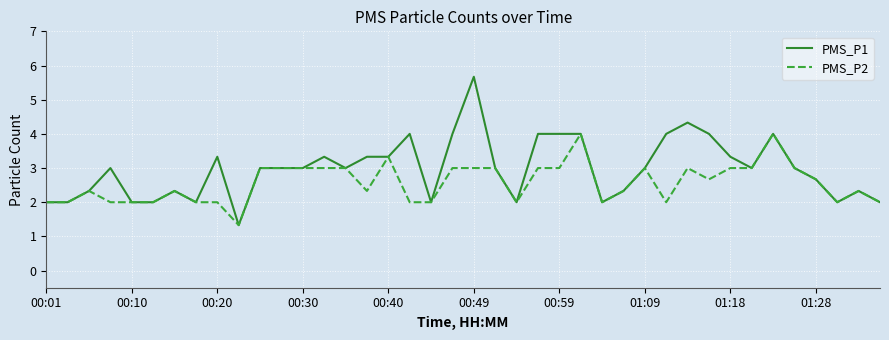

Which series has the largest total across all categories?

PMS_P1